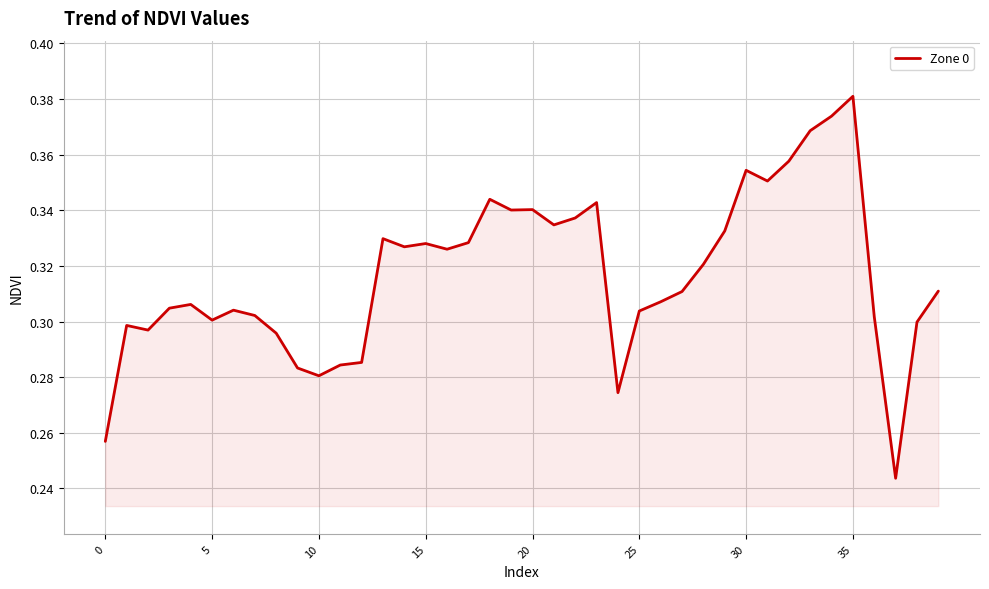

True or false: the data shows 0.1 at 15.

False